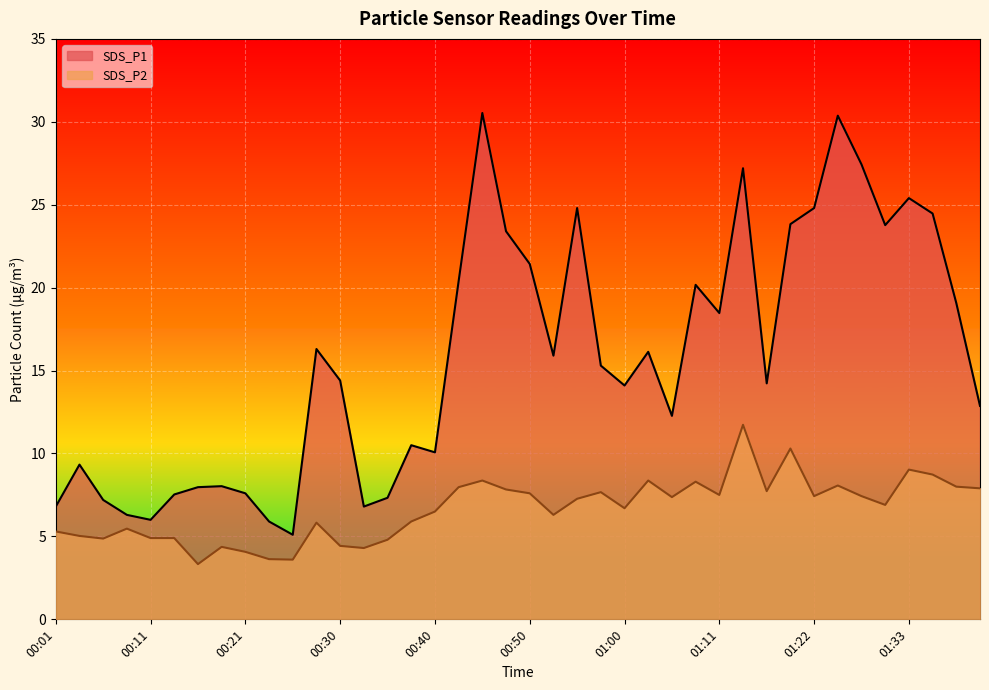

True or false: SDS_P1 and SDS_P2 cross at least once.

False